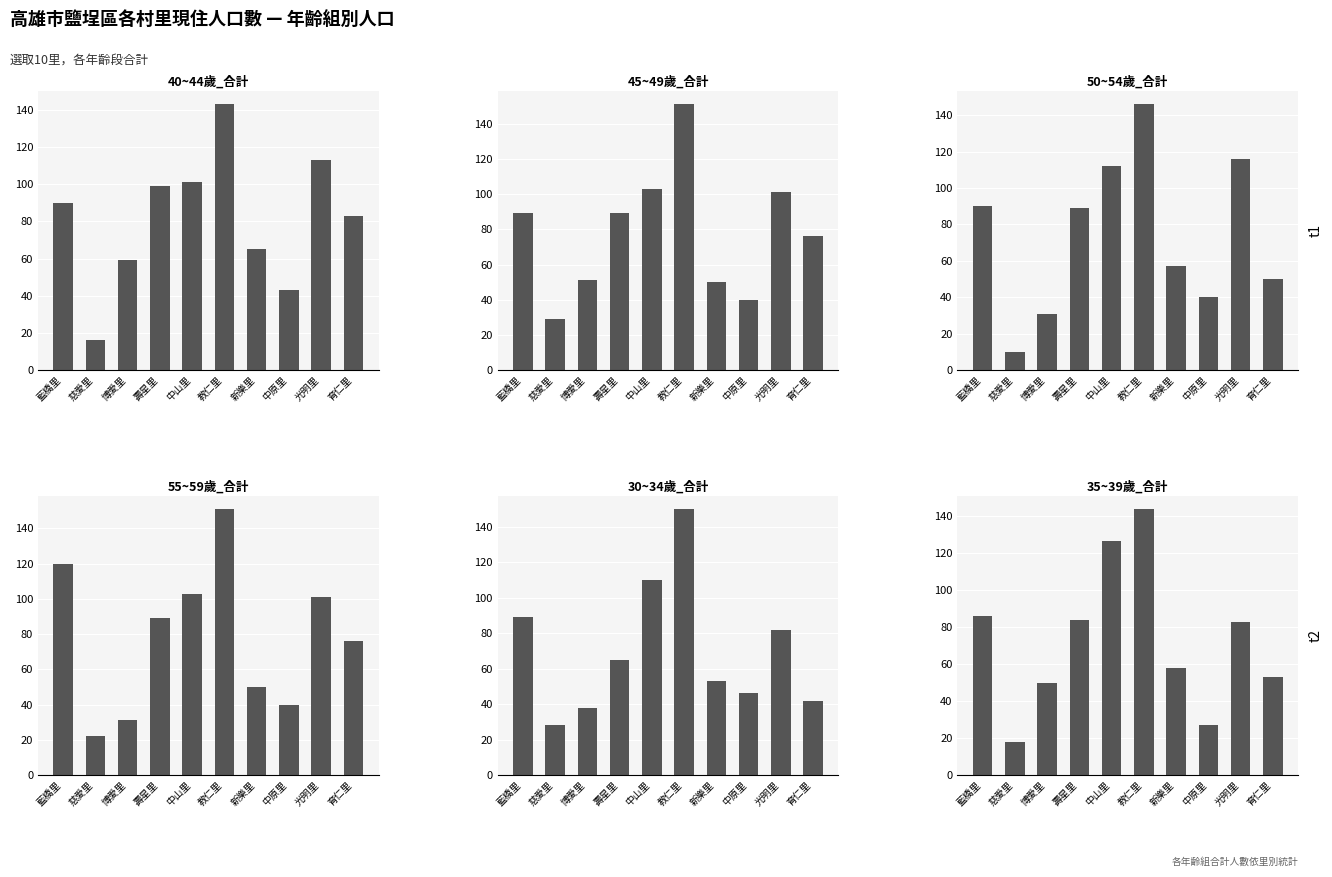

The value of 50~54歲_合計 at 光明里 is 116. True or false?

True